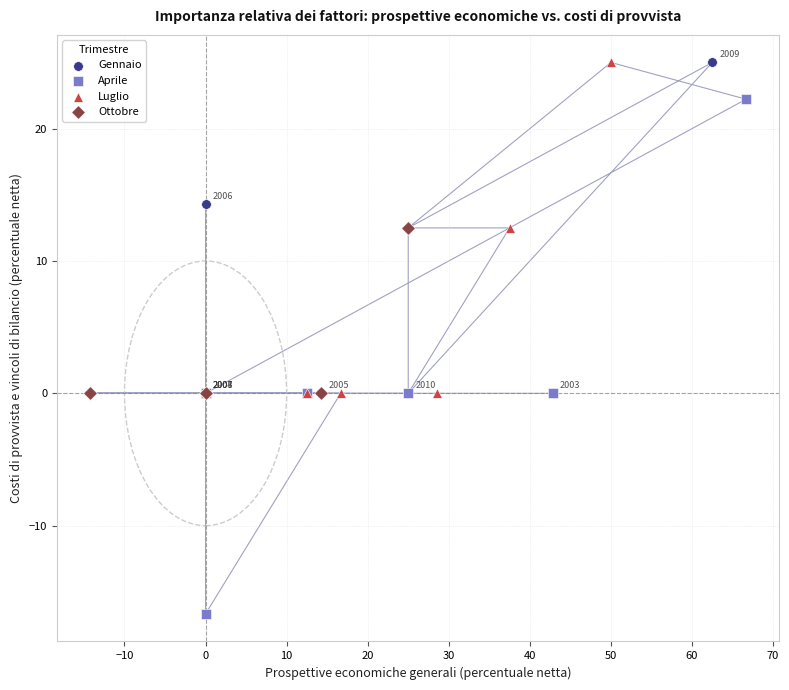

Which series has the largest Y range (max minus min)?

Aprile